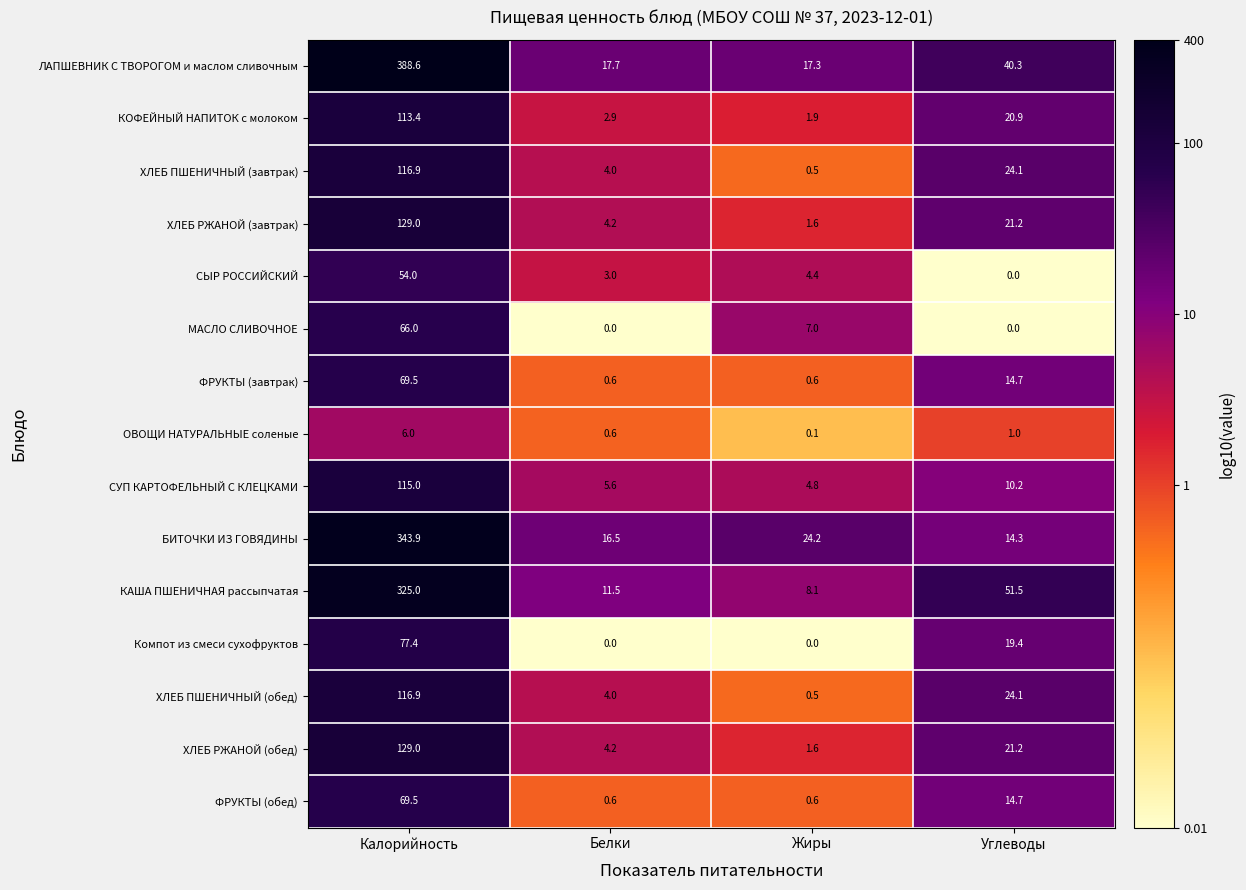

List the labels in order of ЛАПШЕВНИК С ТВОРОГОМ и маслом сливочным value, smallest first.

Жиры, Белки, Углеводы, Калорийность